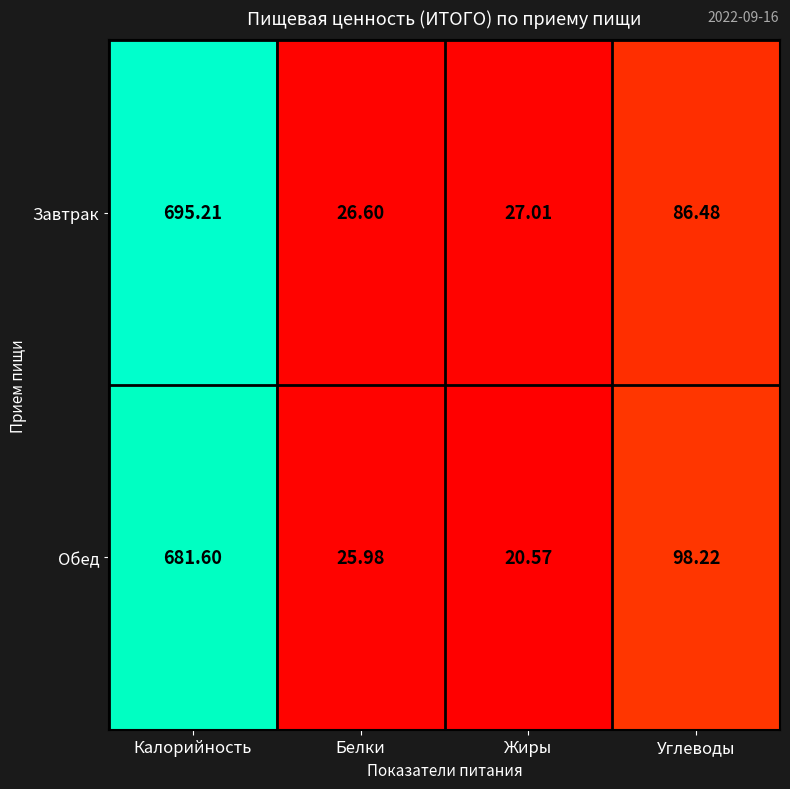

Which series has the largest total across all categories?

Завтрак